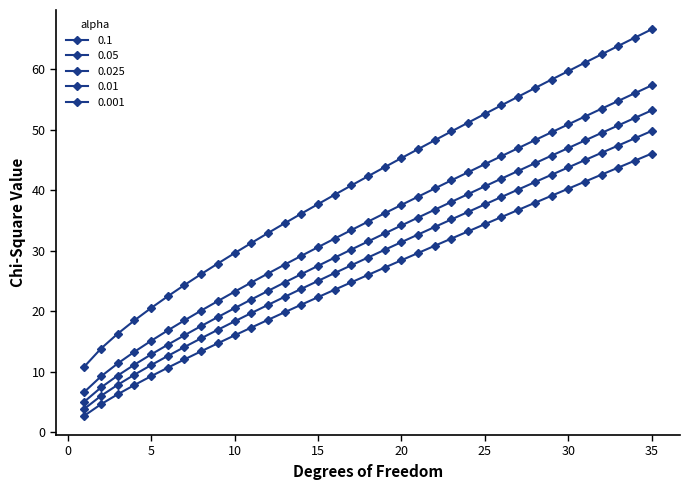

How many categories are shown in the chart?

35